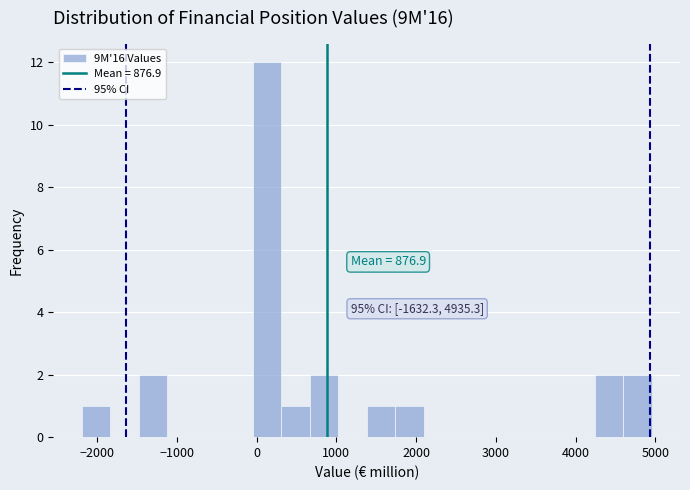

Around what value on the x-axis is the tallest bar? Give the approximate position of its centre, as read against the axis.

100